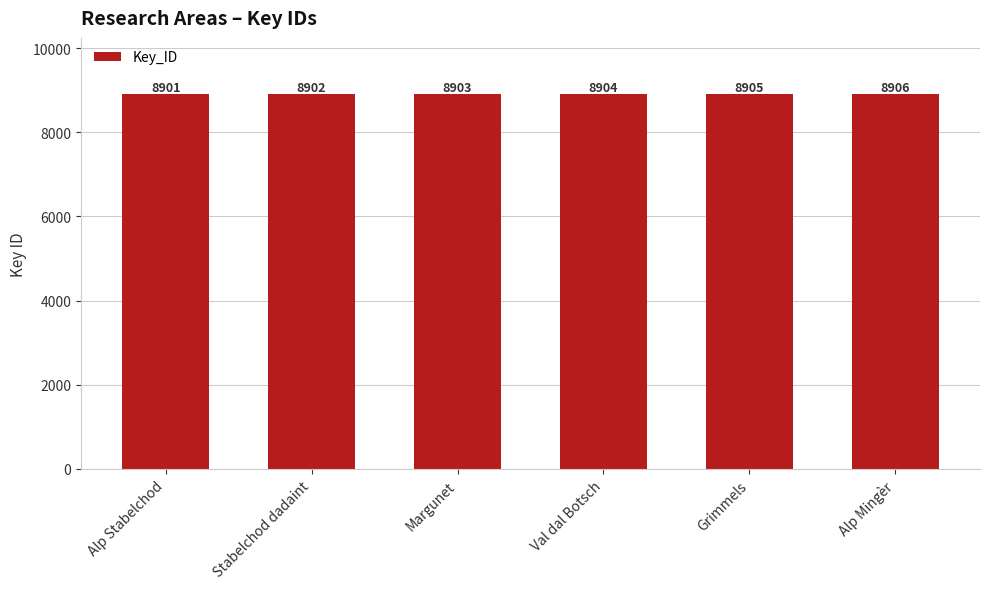

List the labels in order of value, smallest first.

Alp Stabelchod, Stabelchod dadaint, Margunet, Val dal Botsch, Grimmels, Alp Mingèr